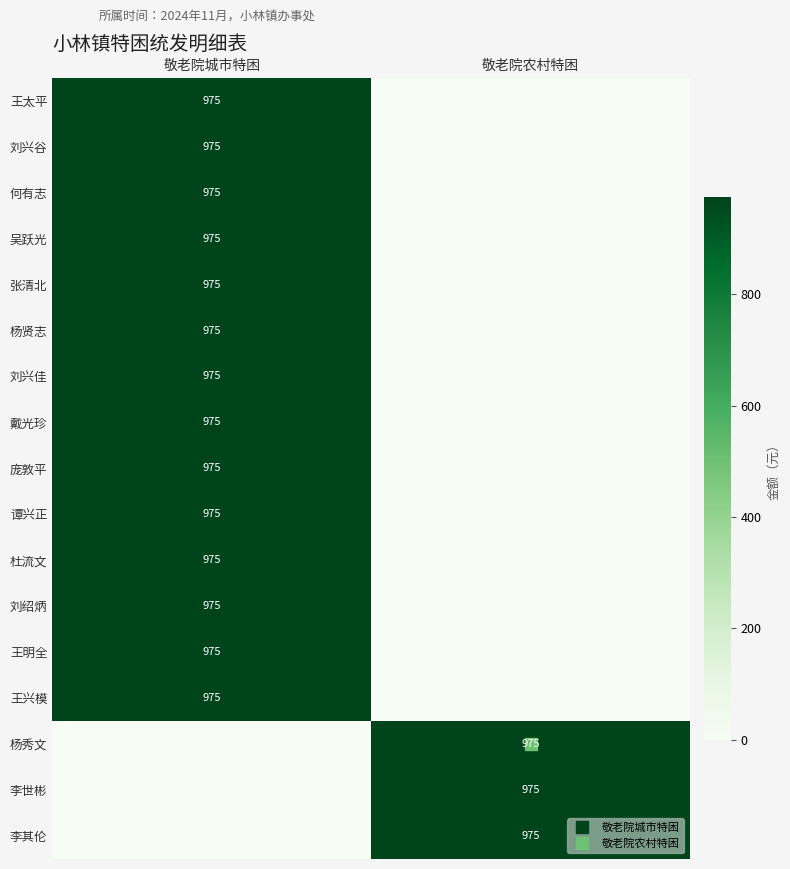

At which category is the sum across all series the highest?

敬老院城市特困